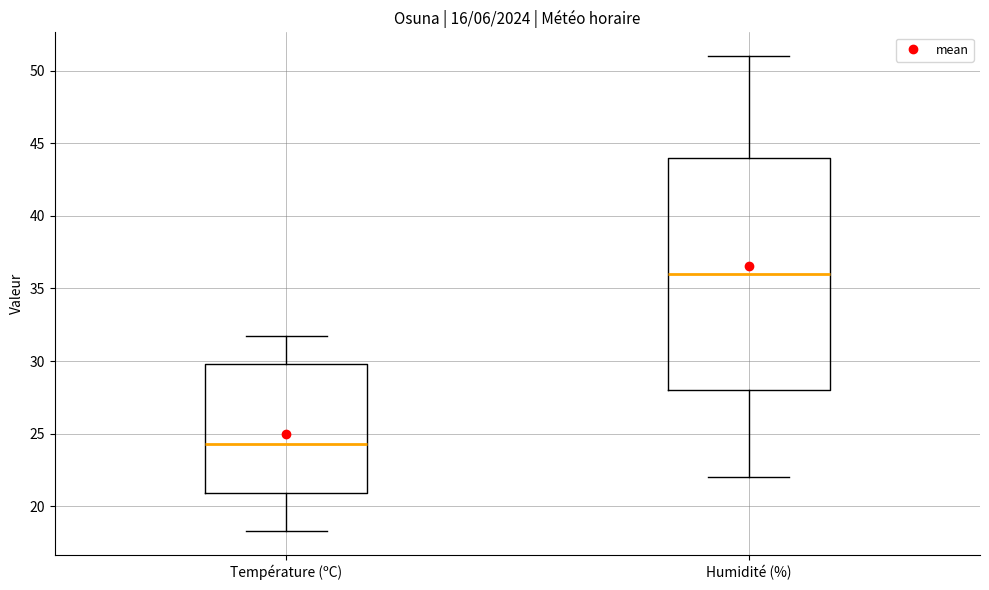

Which box is the tallest, from its lower edge to its upper edge?

Humidité (%)